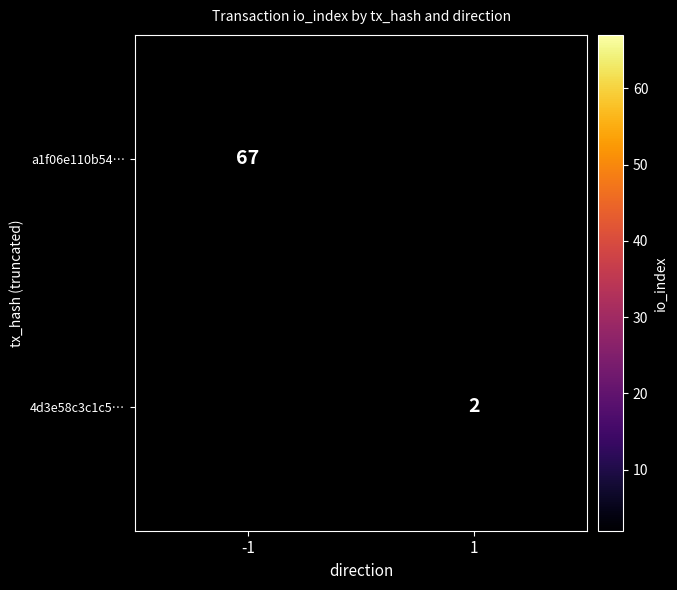

Is it true that a1f06e110b54… equals 67 at -1?

True